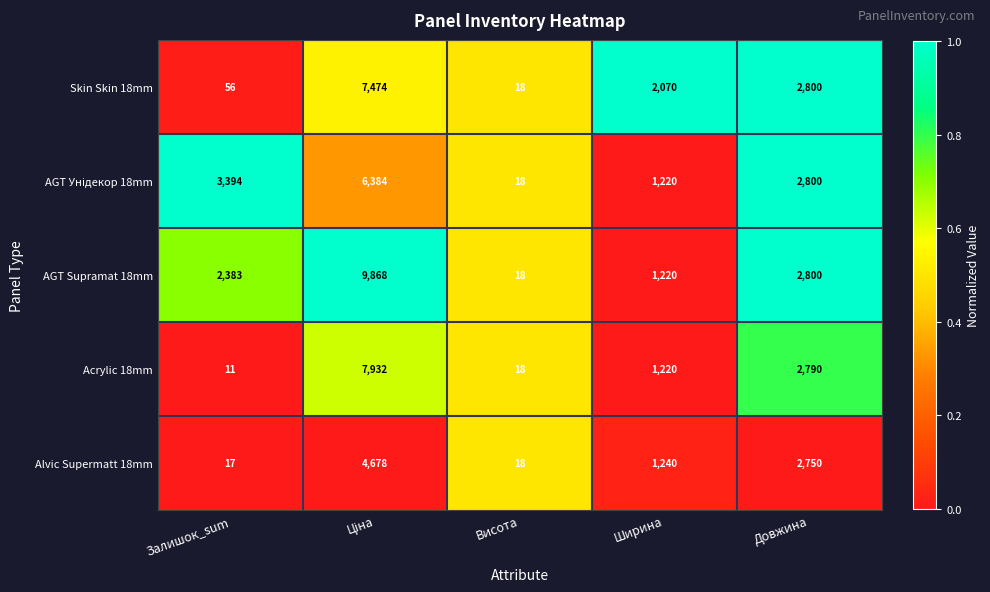

At which label is Acrylic 18mm closest to 3971?

Довжина